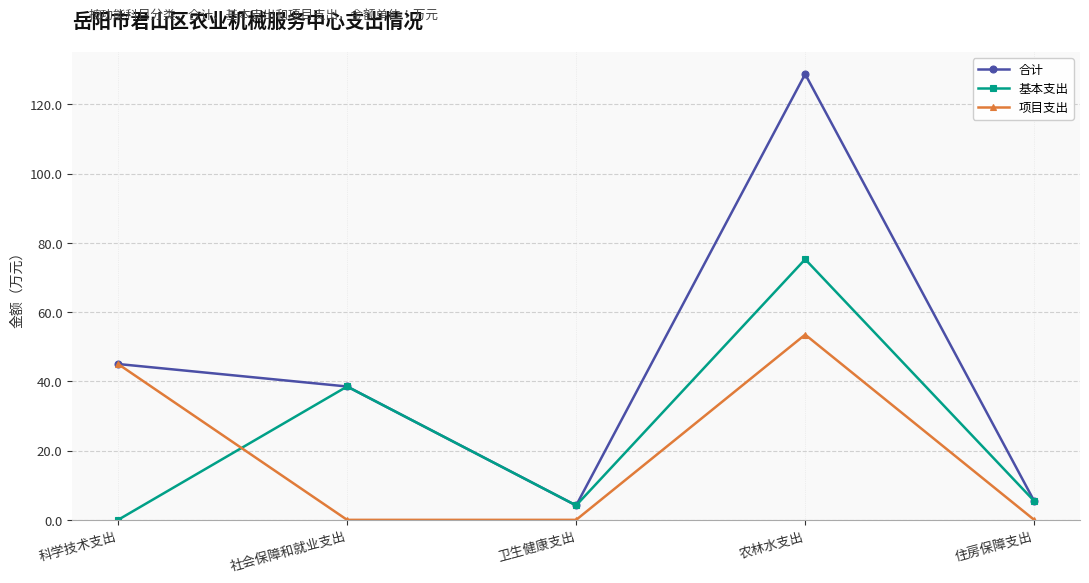

What position from the right is 农林水支出?

2